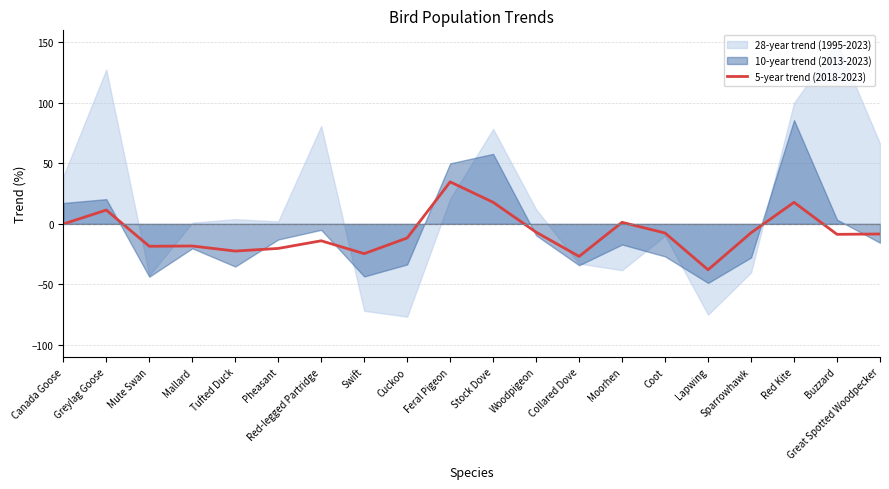

What is the minimum value for 5-year trend (2018-2023)?

-37.9